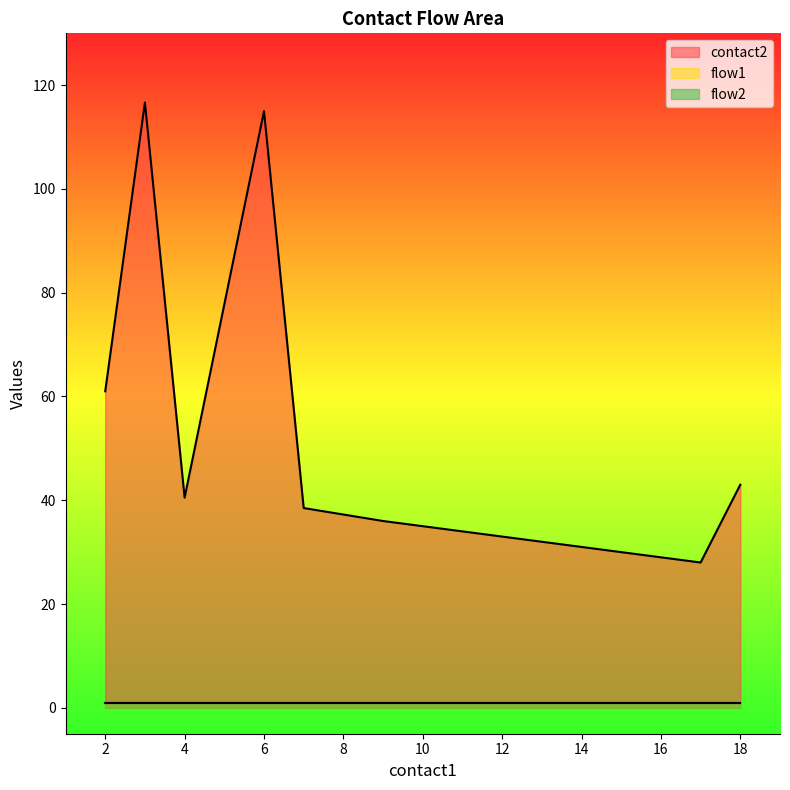

Which category has the lowest value in the flow1 series?

2